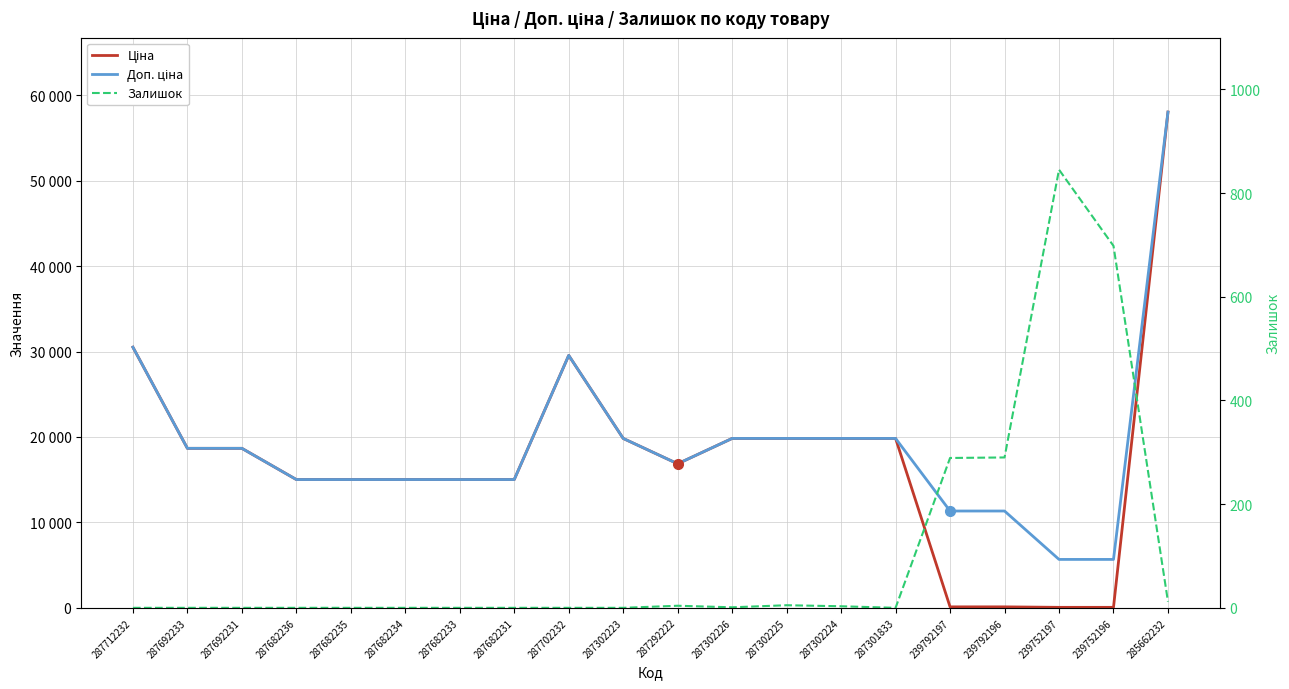

The value of Залишок at 287682236 is 264.2. True or false?

False